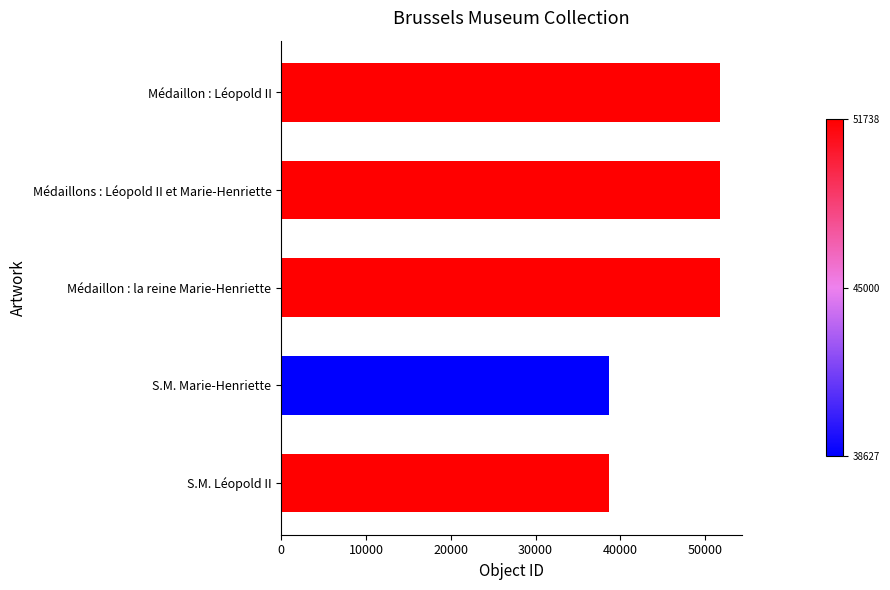

What is the approximate value at Médaillon : Léopold II?

51738